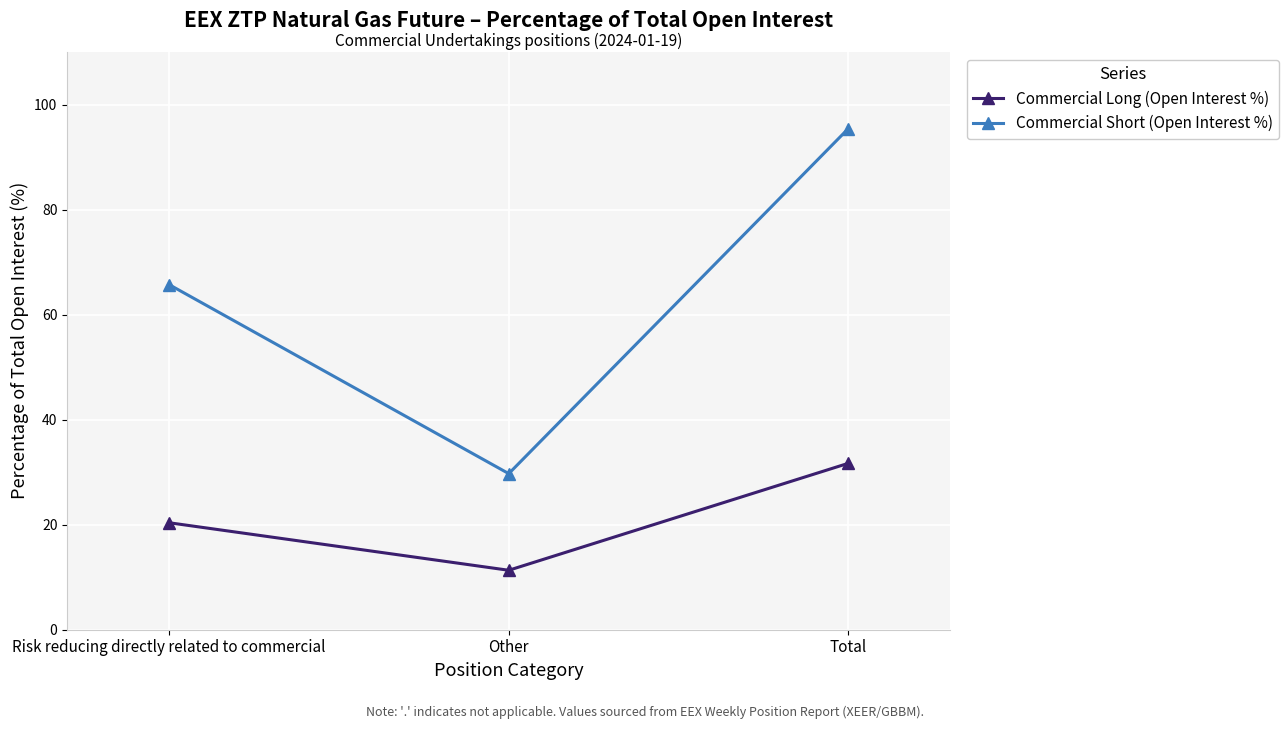

Which category has the lowest value in the Commercial Long (Open Interest %) series?

Other